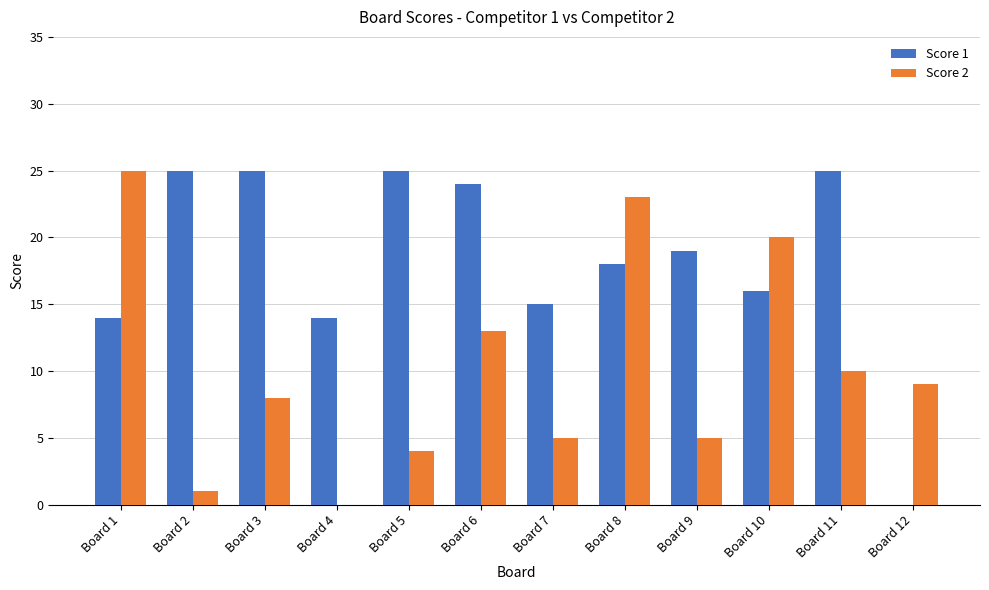

What is the average value of the Score 2 series?

10